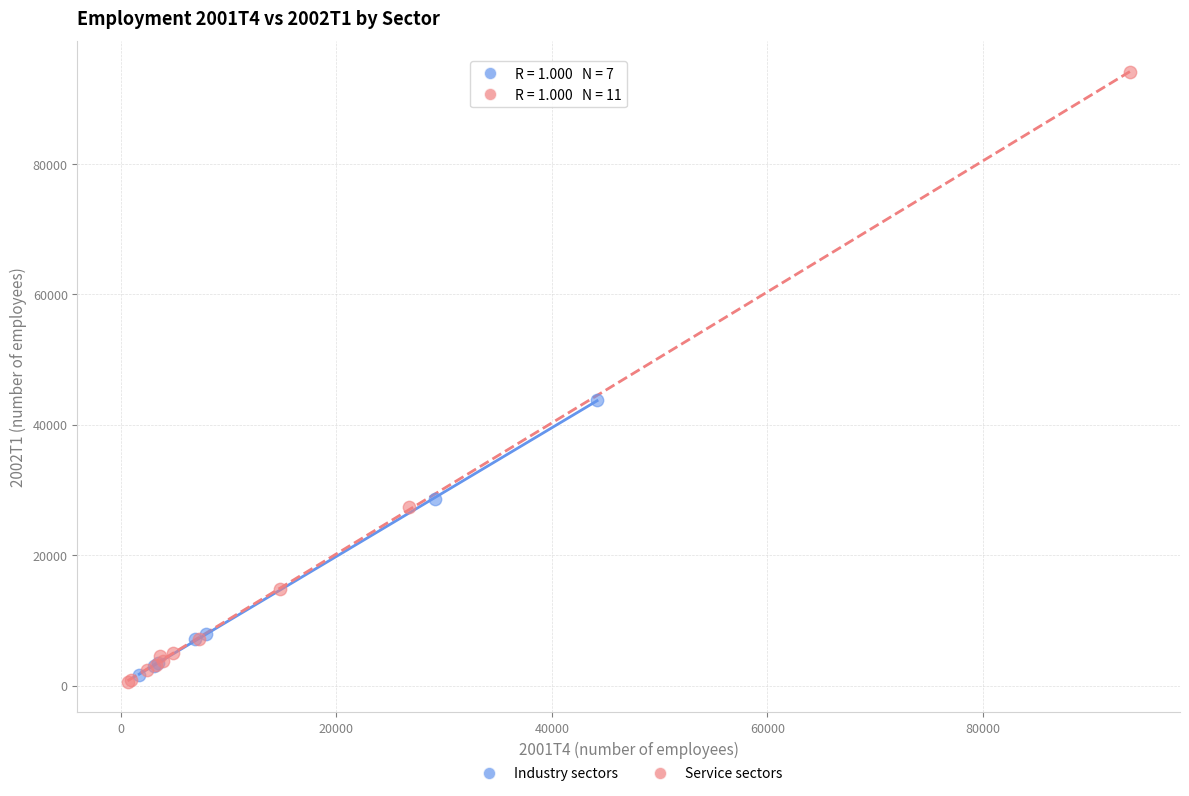

Which series has the widest spread of Y values?

Service sectors